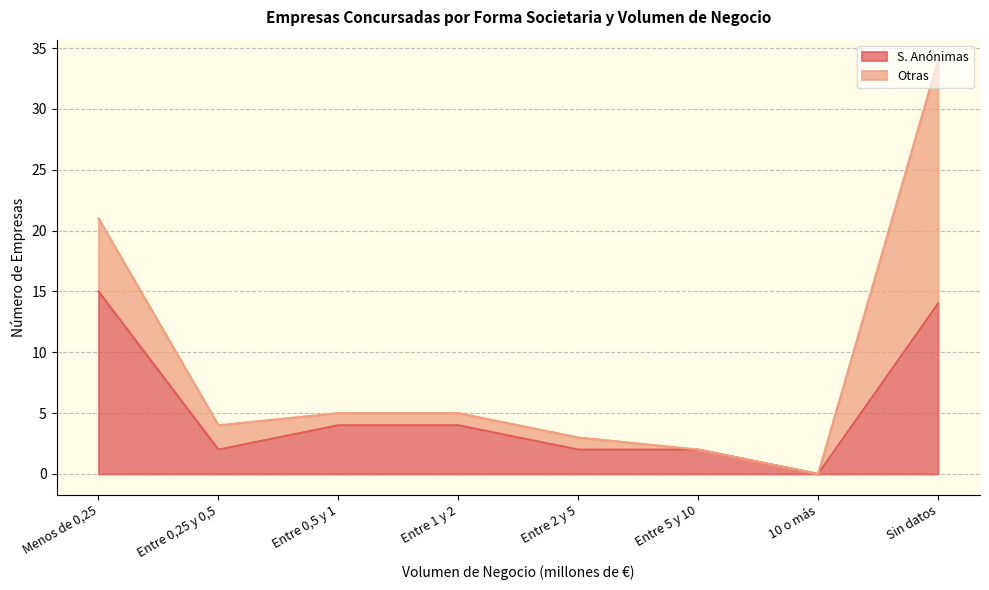

Is it true that the value at Entre 0,5 y 1 is 7?

False